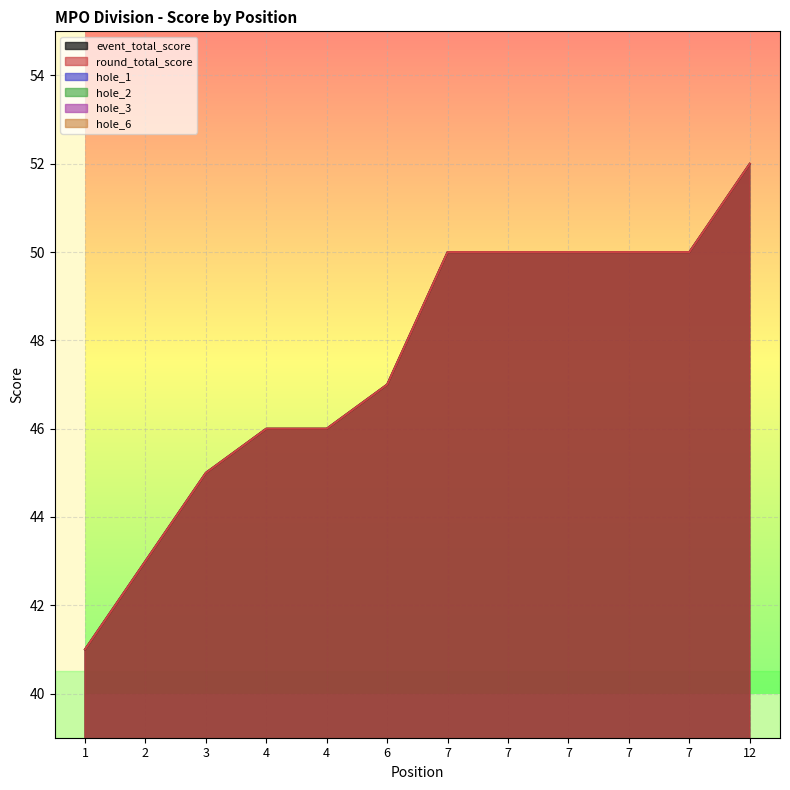

Rank the series at 7 from highest to lowest value.

event_total_score, round_total_score, hole_1, hole_3, hole_2, hole_6